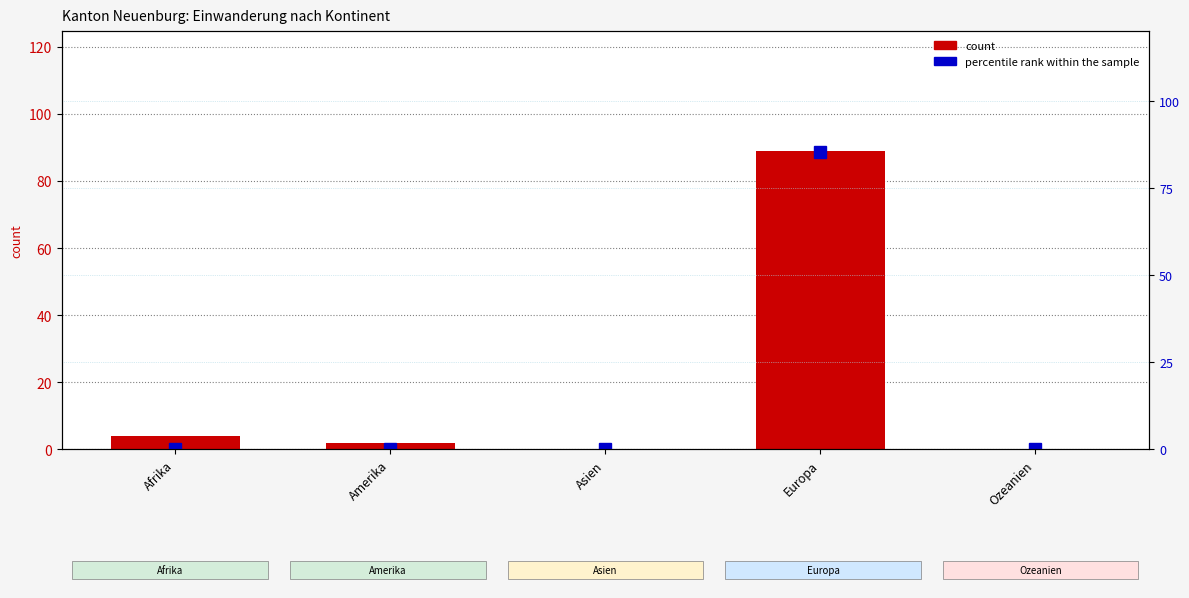

Reading left to right, transcribe all the data shown in this chart.

count: 4.0	2.0	0.0	89.0	0.0
percentile rank within the sample: 0.0	0.0	0.0	85.4	0.0